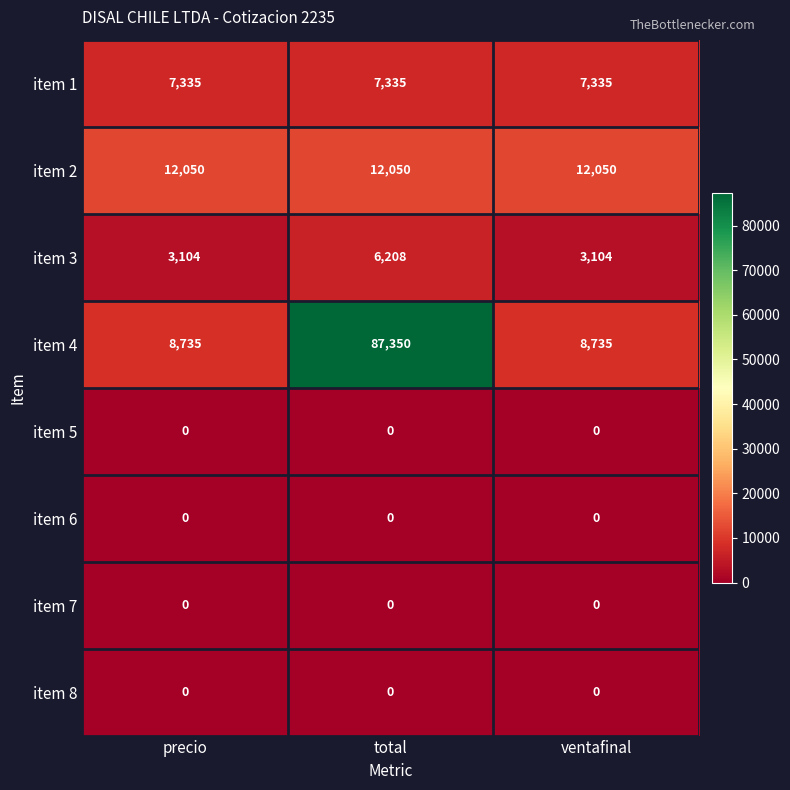

The item 3 series shows 2032 at precio. True or false?

False